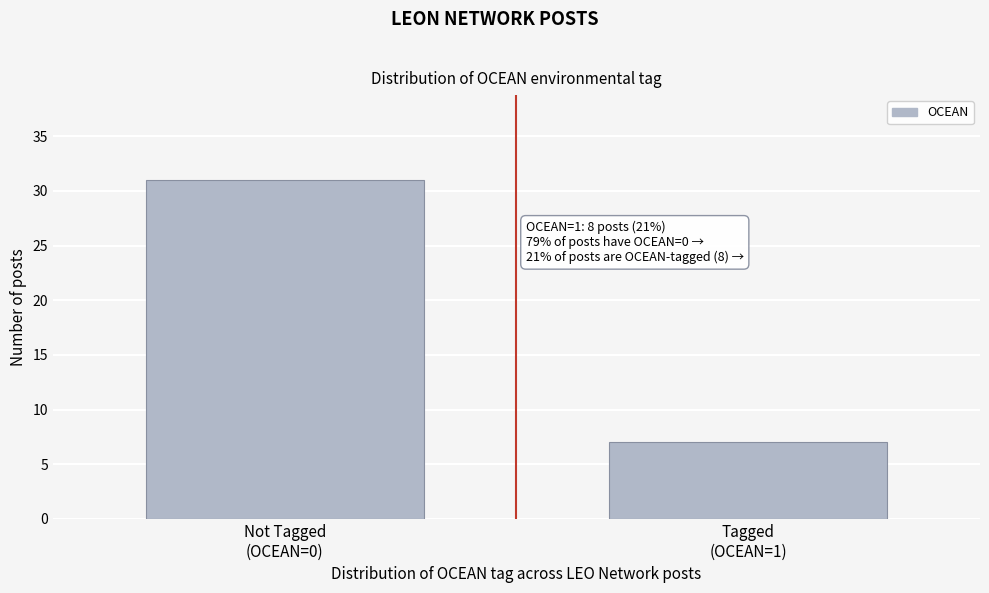

Reading left to right, list all the values displayed in this chart.

31	7